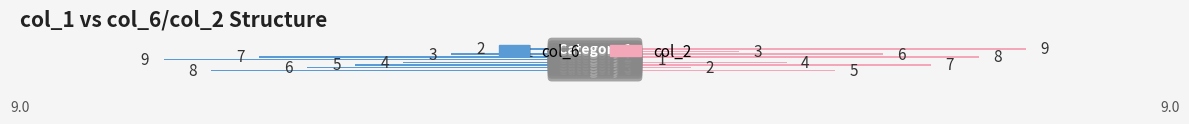

Count the col_2 values in the range 3 to 7.

5